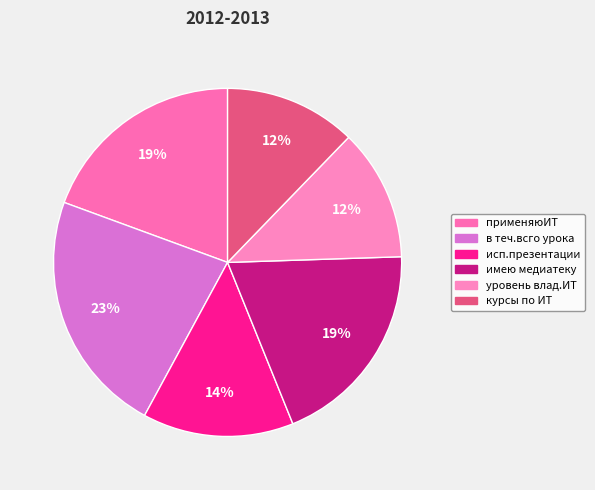

Count the number of slices in the pie.

6